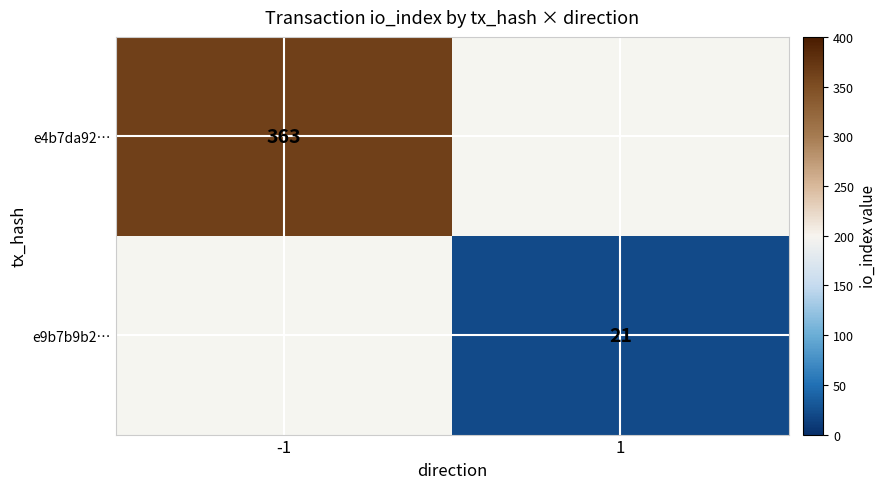

At how many categories does at least one series exceed 184?

1